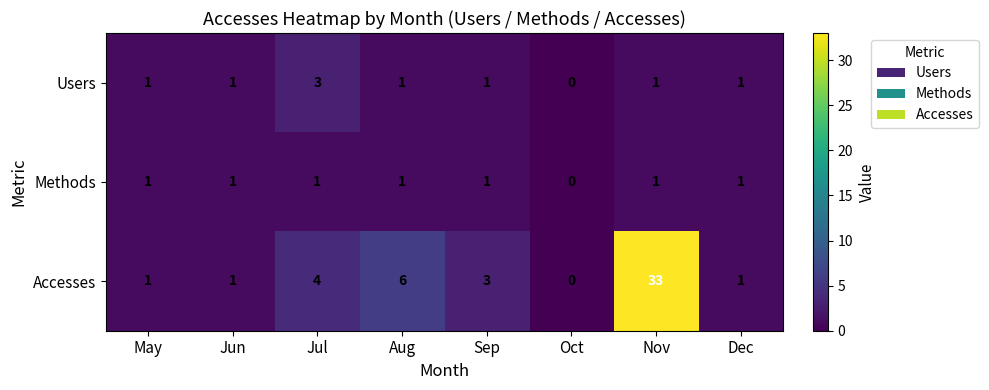

List the series in order of their peak value, highest first.

Accesses, Users, Methods